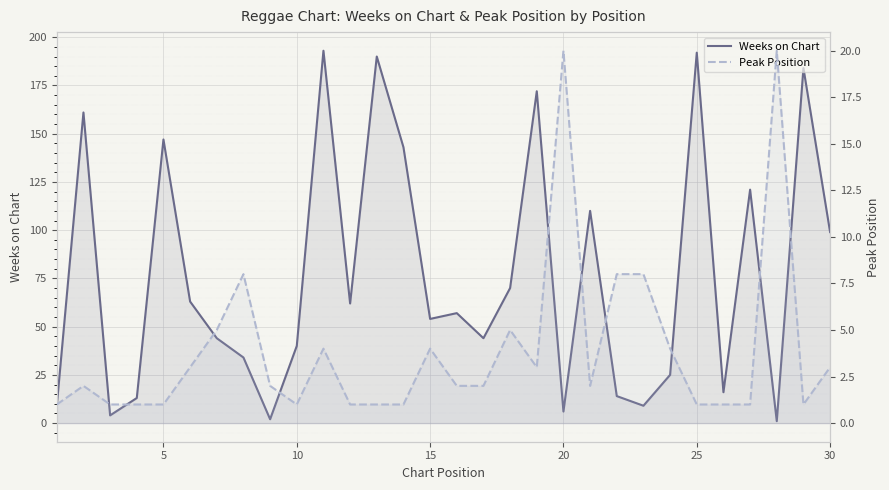

Is it true that Weeks on Chart equals 47 at 25?

False